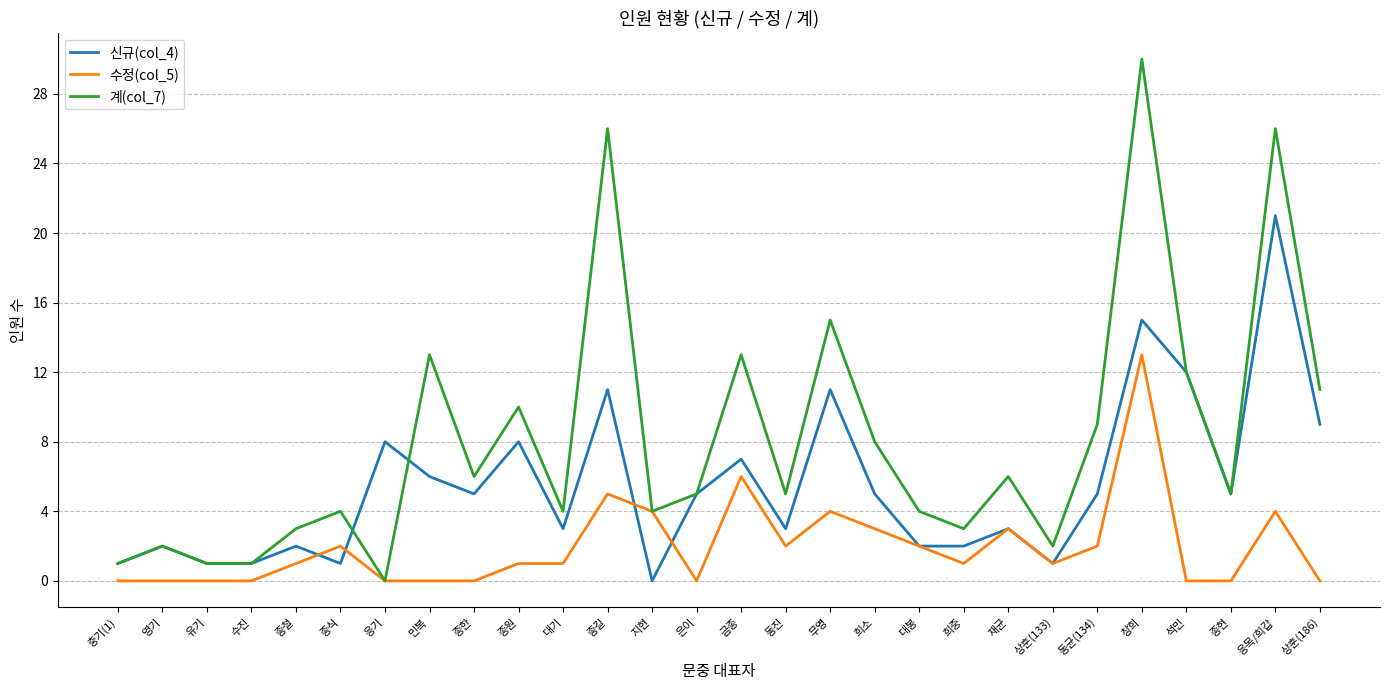

Where is the first local maximum for 신규(col_4)?

영기